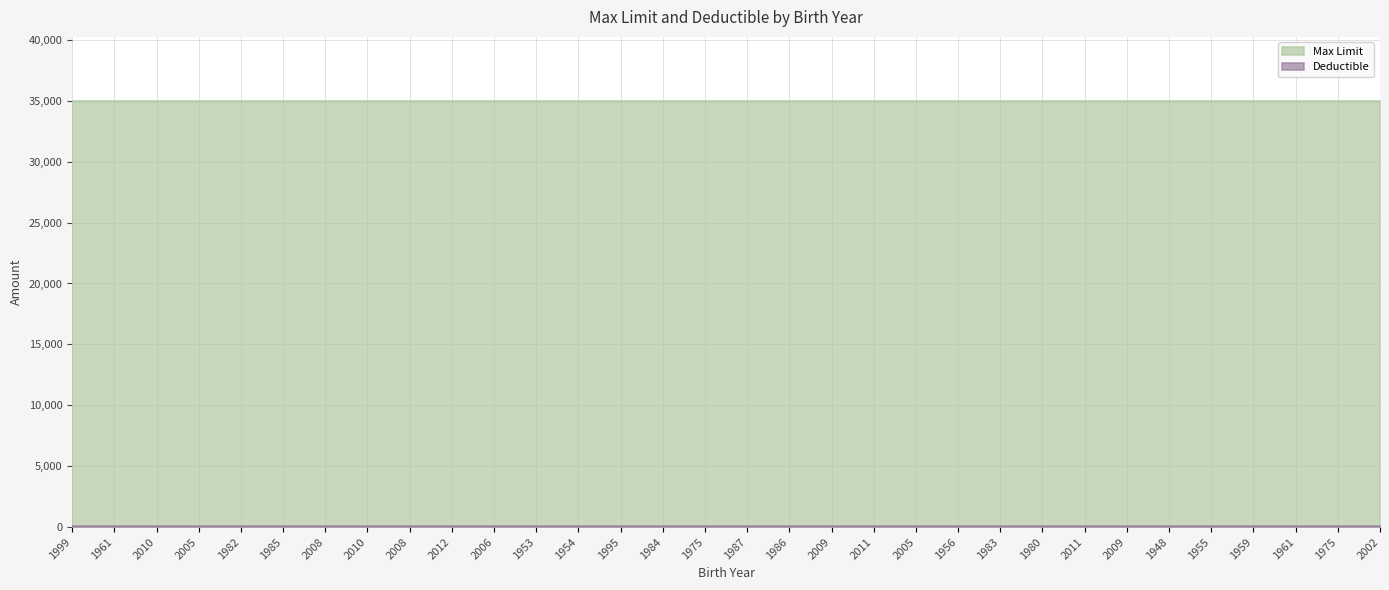

What is the total value across all series at 1955?

35050